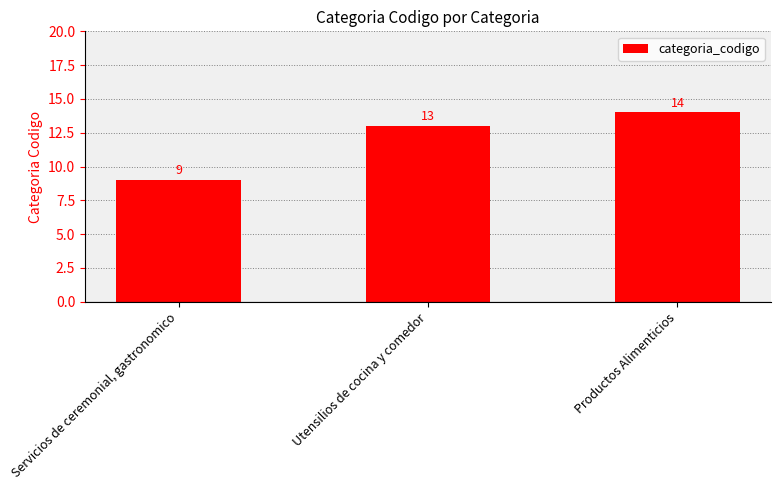

Where is the data nearest to the value 11?

Servicios de ceremonial, gastronomico